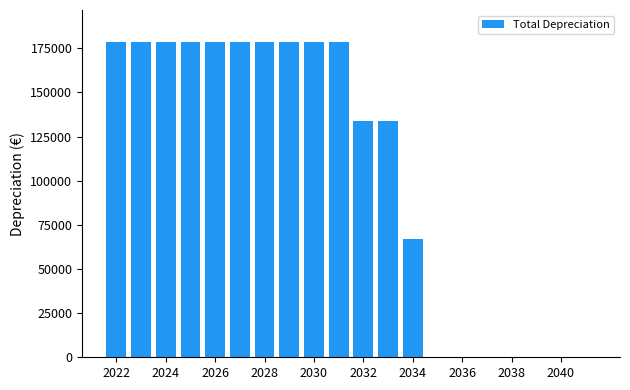

What is the sum of all values?

2122000